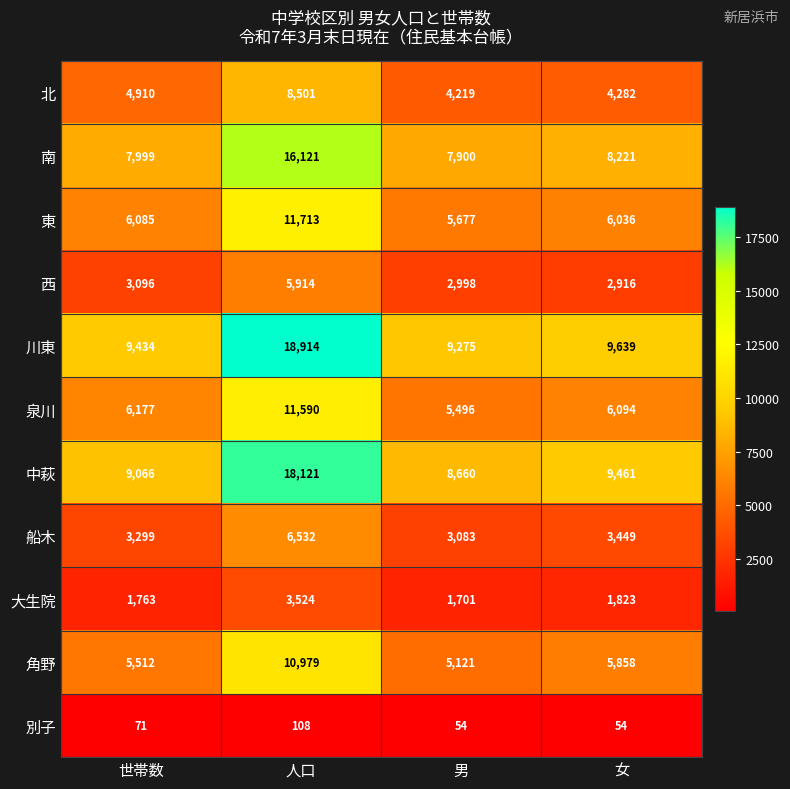

True or false: 船木 has a value of 6532 at 人口.

True